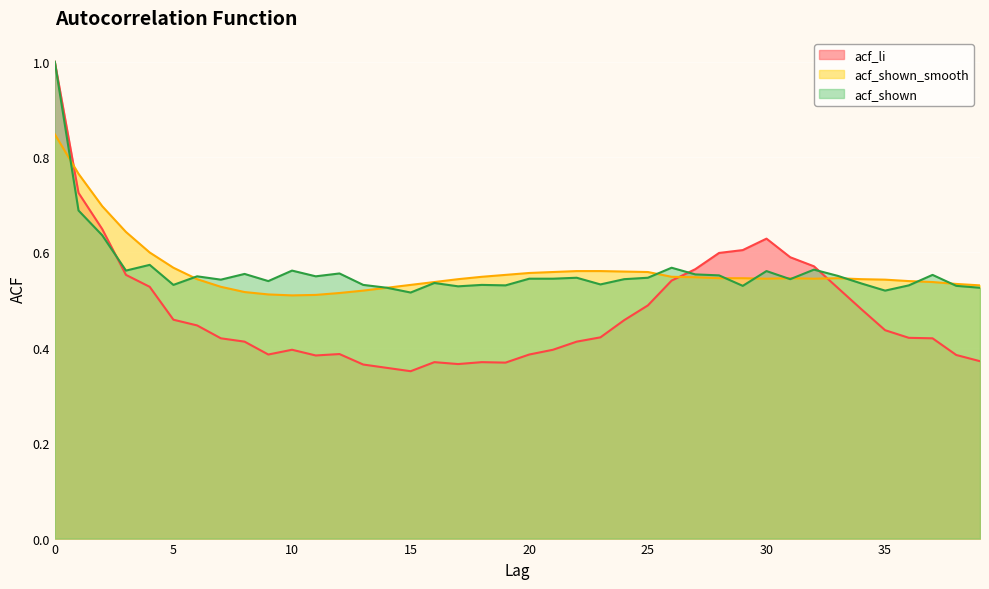

Is it true that acf_shown equals 0.5 at 5?

True